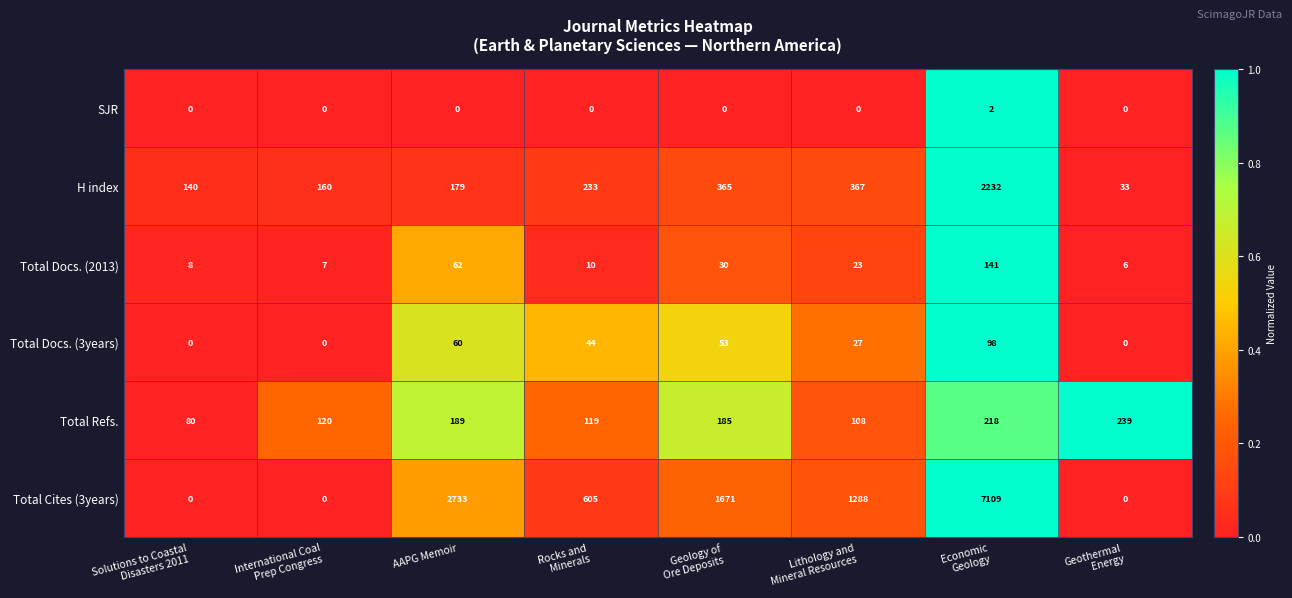

Rank the series by their maximum value, from lowest to highest.

SJR, Total Docs. (3years), Total Docs. (2013), Total Refs., H index, Total Cites (3years)